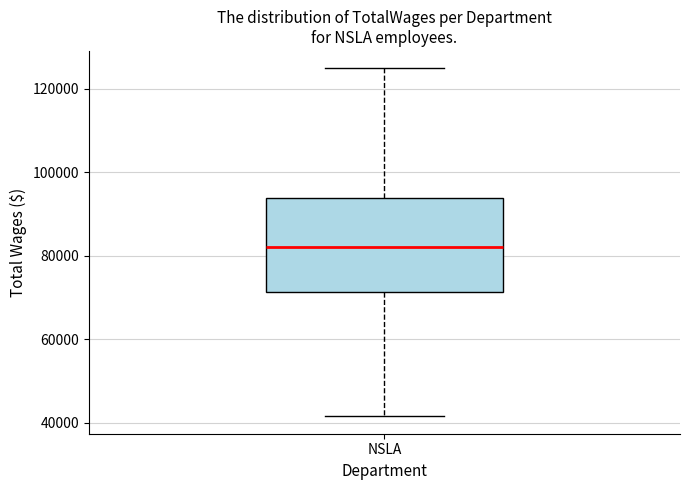

Read this box plot against the y-axis: the position of the median line, the range covered by the box, and the ends of both whiskers. The values are not printed on the chart, so give them approximately, as read against the axis.

median 82000, box 72000 to 94000, whiskers 42000 to 124000